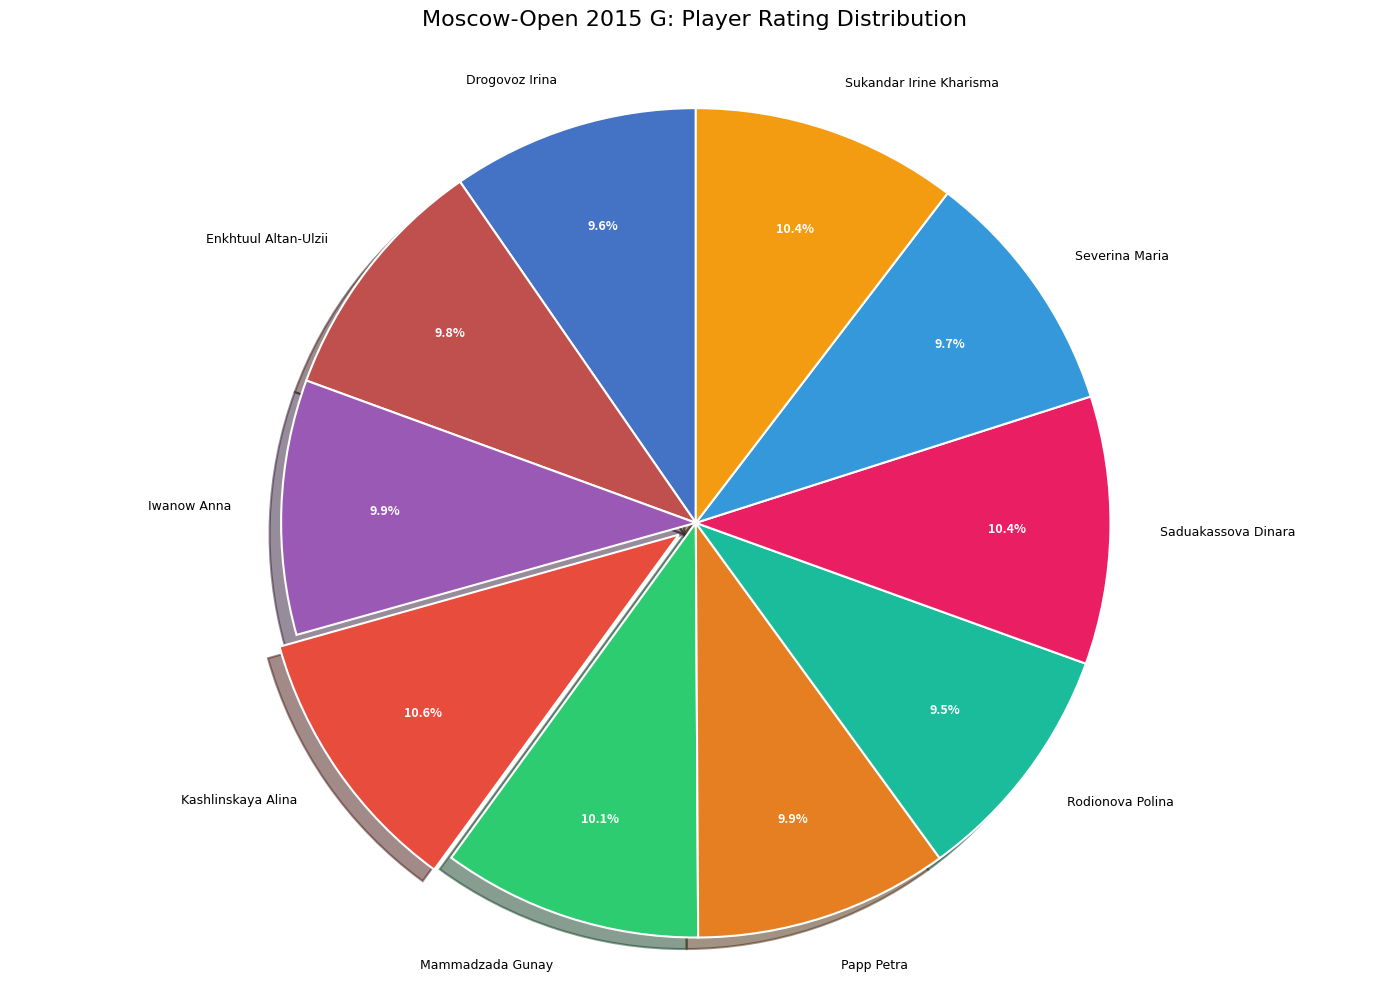

How many segments does this pie chart have?

10